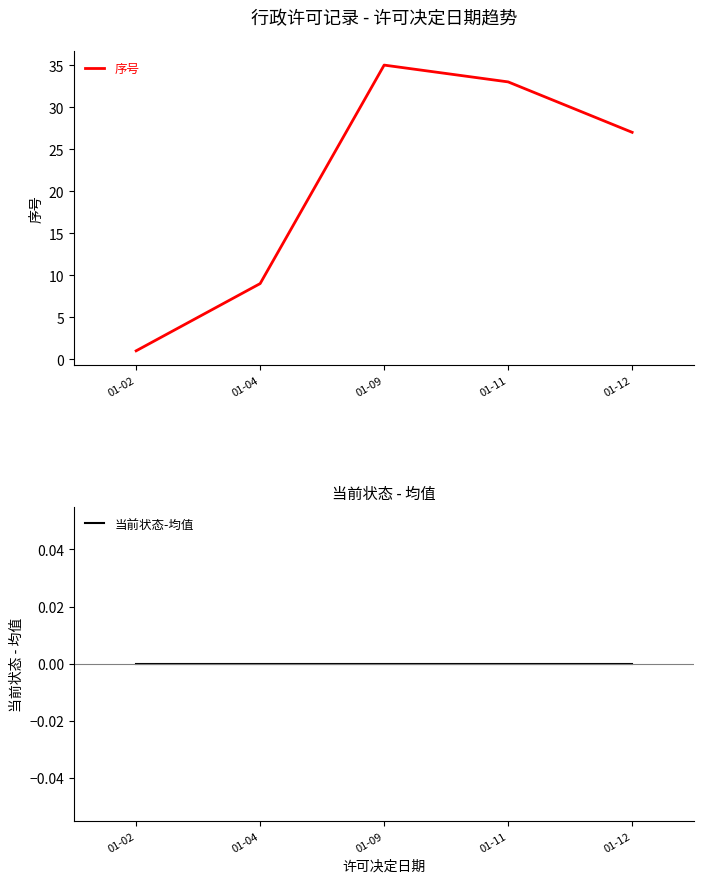

True or false: 当前状态-均值 and 序号 cross at least once.

False